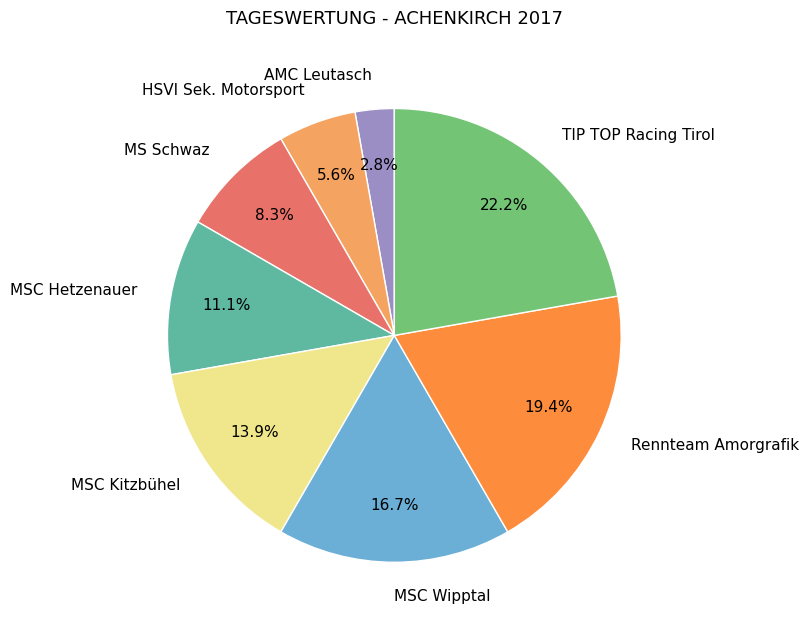

What is the smallest slice in the pie chart?

AMC Leutasch